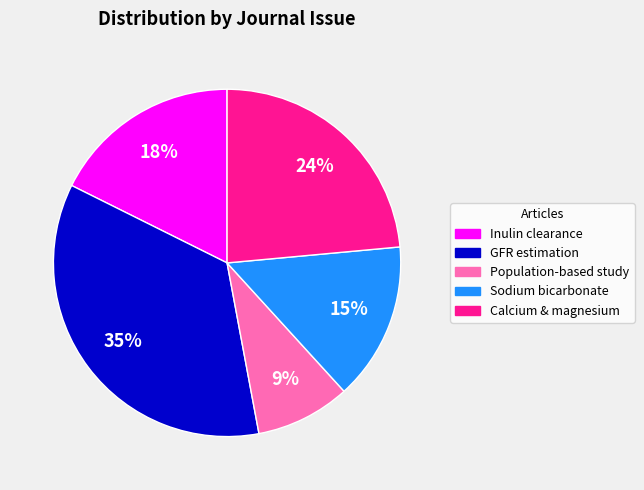

How many segments does this pie chart have?

5